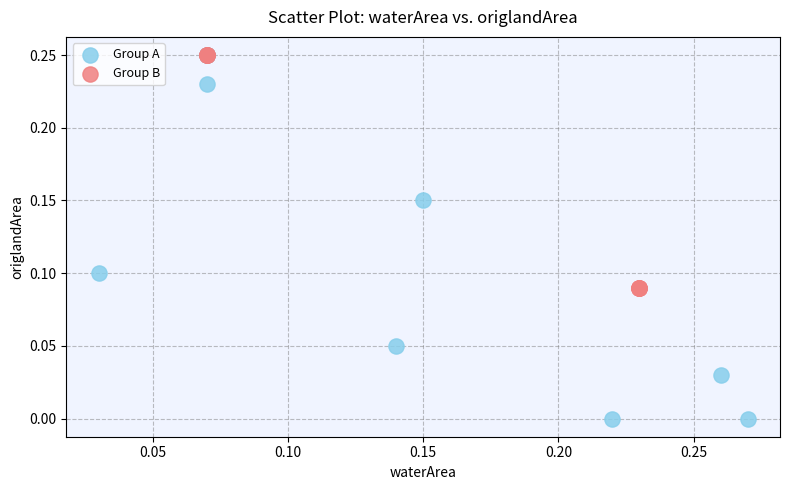

Which series reaches the minimum Y coordinate?

Group A